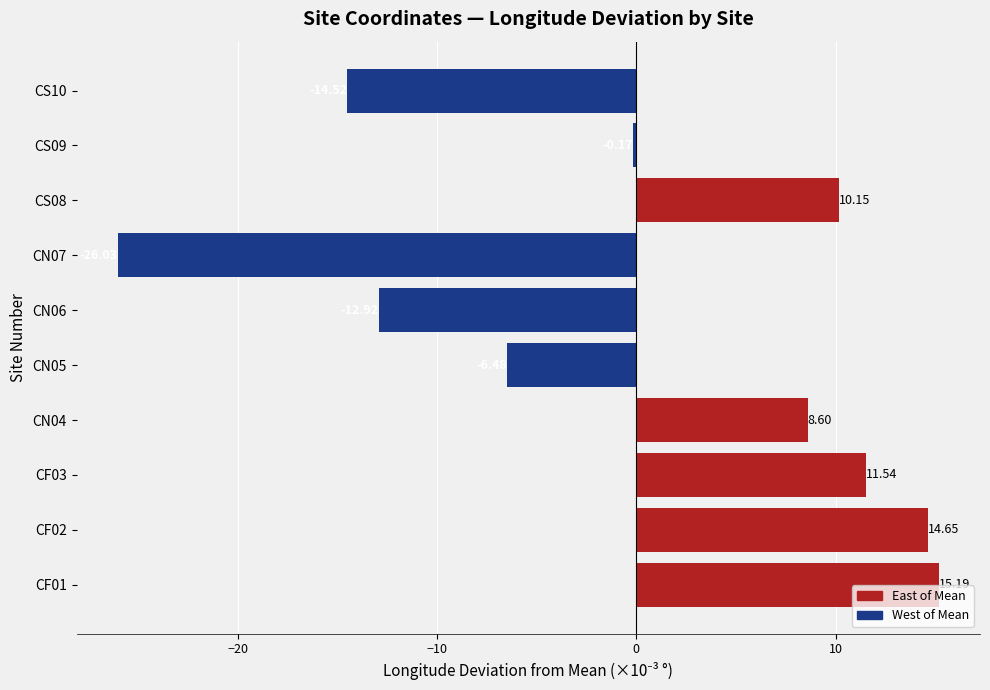

What is the difference between the maximum and minimum values?

41.2